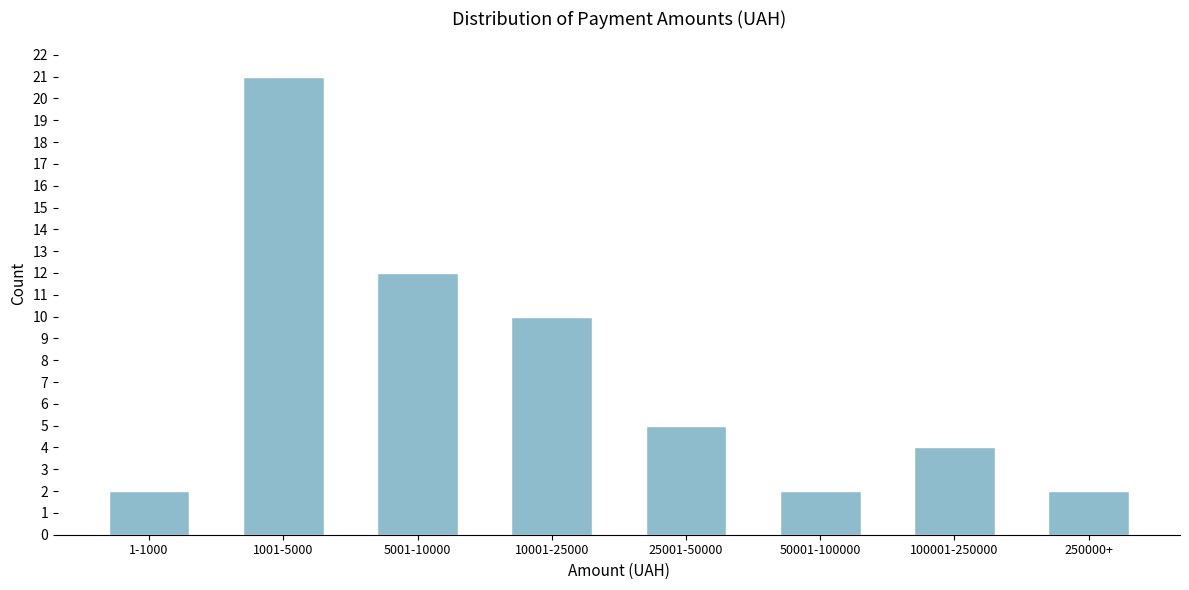

Reading left to right, list all the values displayed in this chart.

2	21	12	10	5	2	4	2